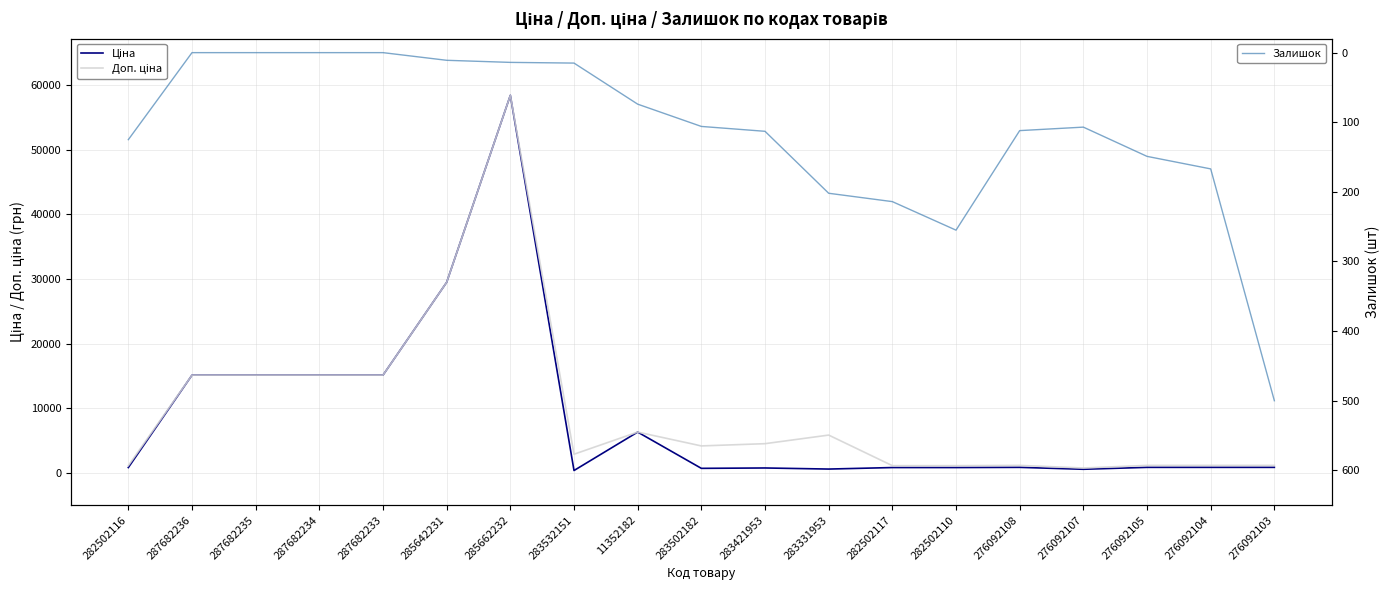

Is it true that Ціна equals 1300.1 at 11352182?

False